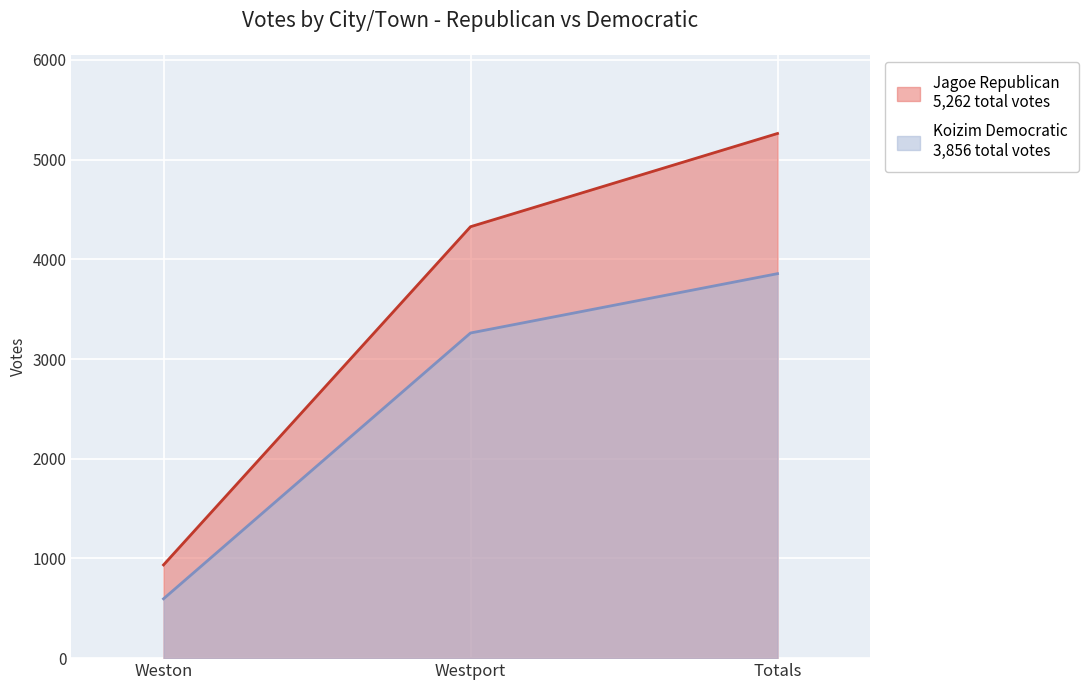

What are all the series names shown in the legend?

Jagoe Republican, Koizim Democratic